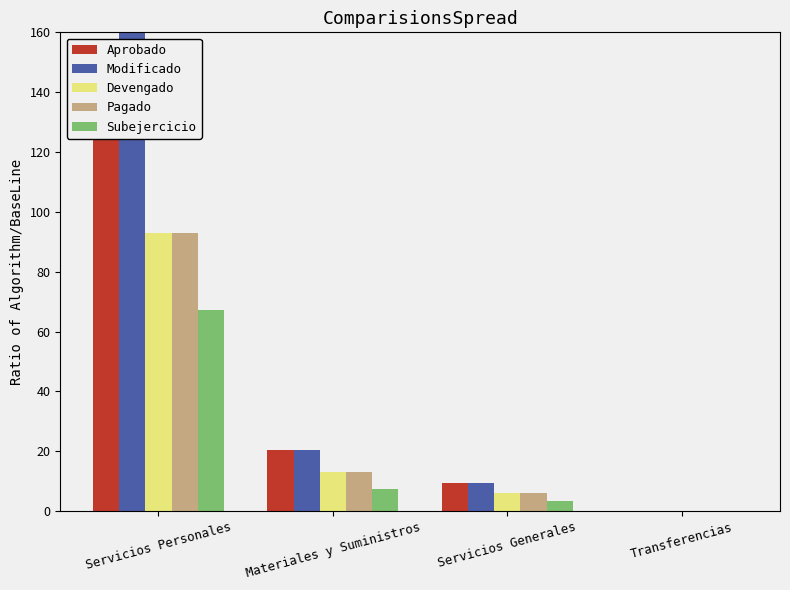

At how many categories does at least one series exceed 134?

1